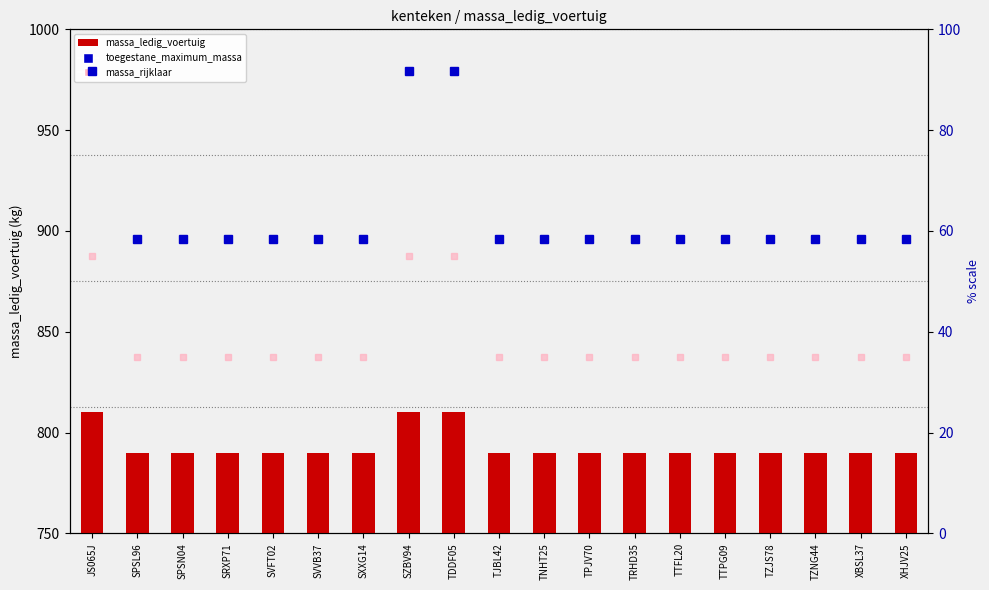

Count the number of categories in the chart.

19